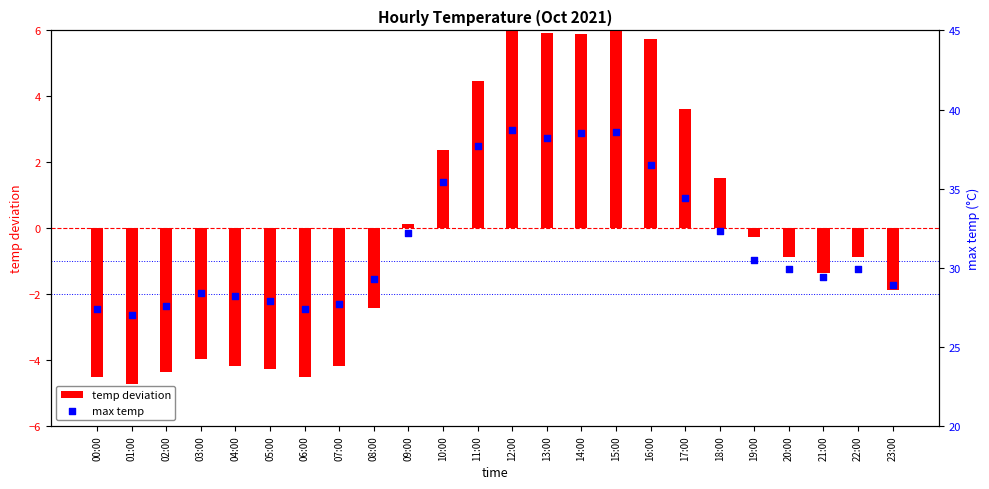

What is the total value across all series at 03:00?

24.4